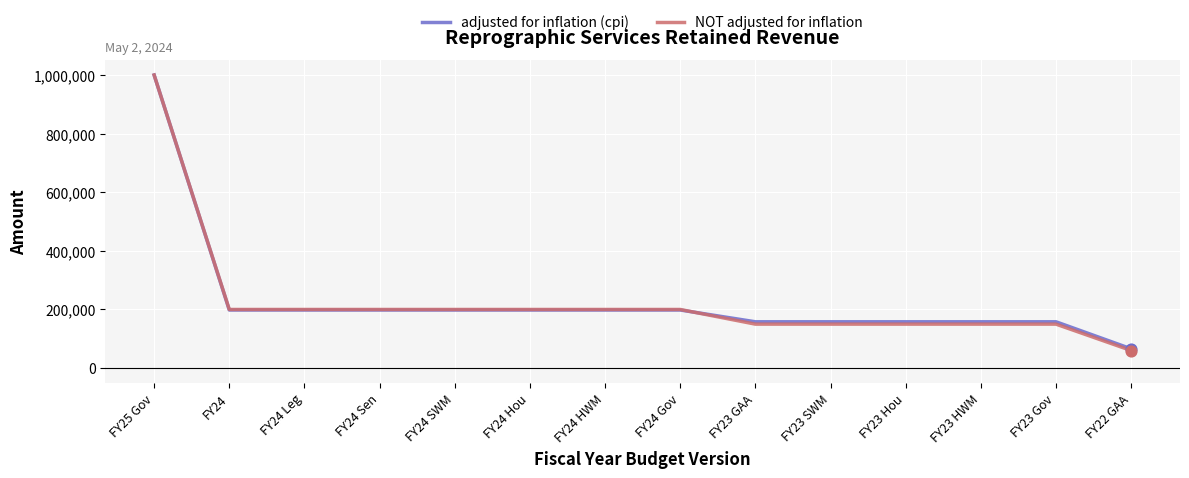

At how many categories does at least one series exceed 94618?

13